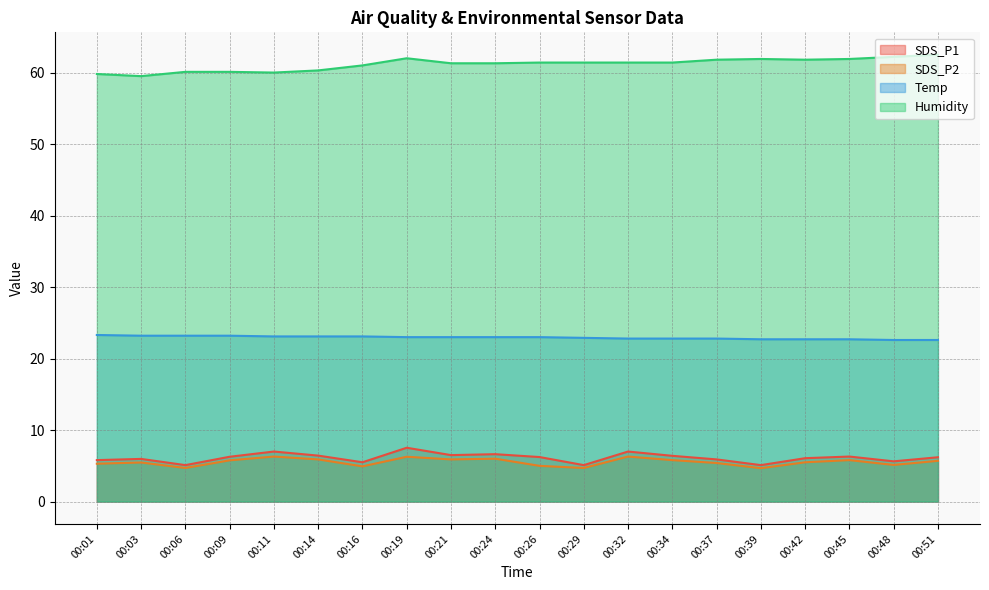

True or false: SDS_P2 and Humidity intersect in this chart.

False